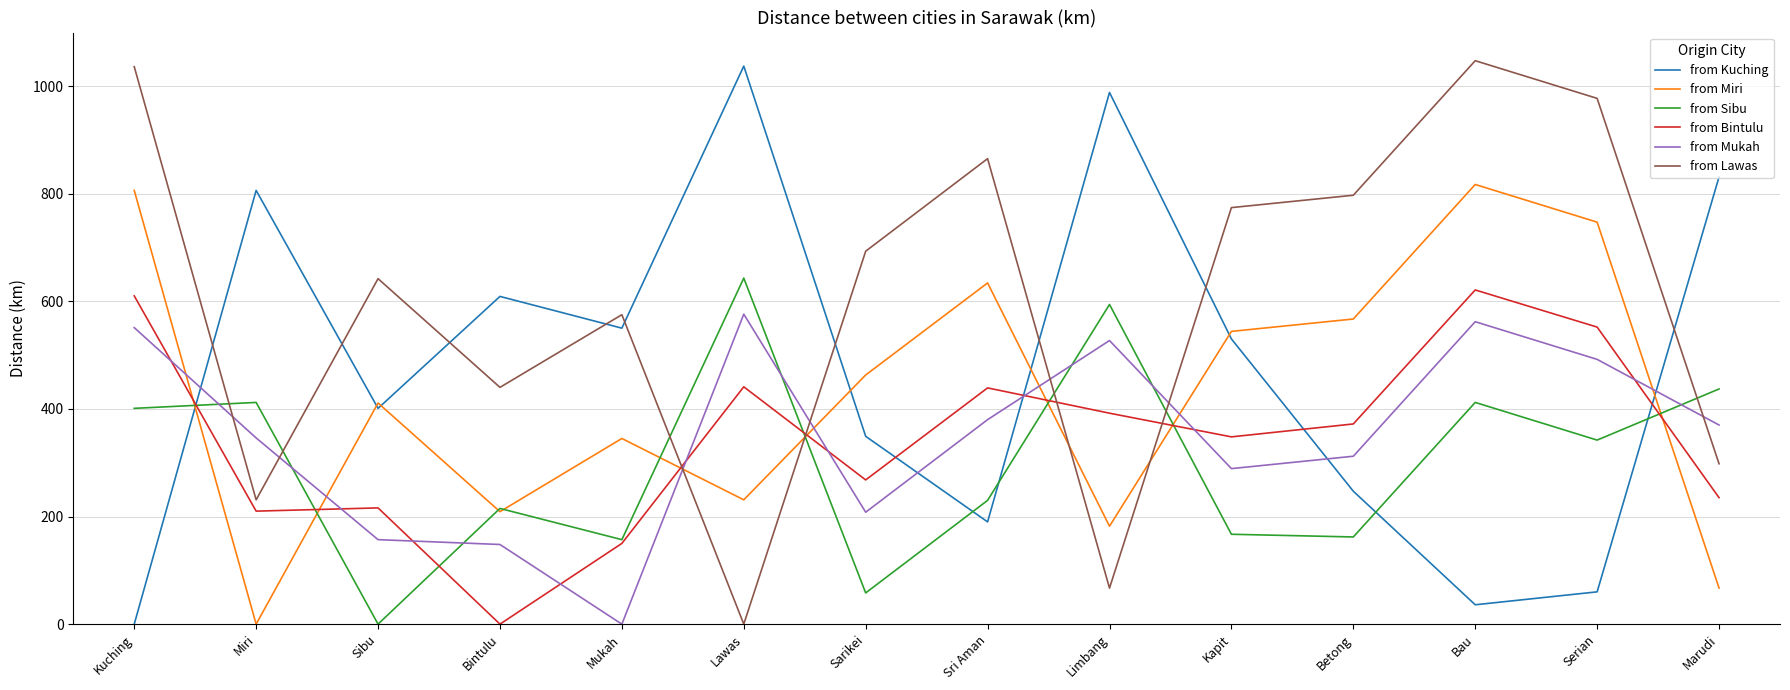

Count the number of data series in this chart.

6